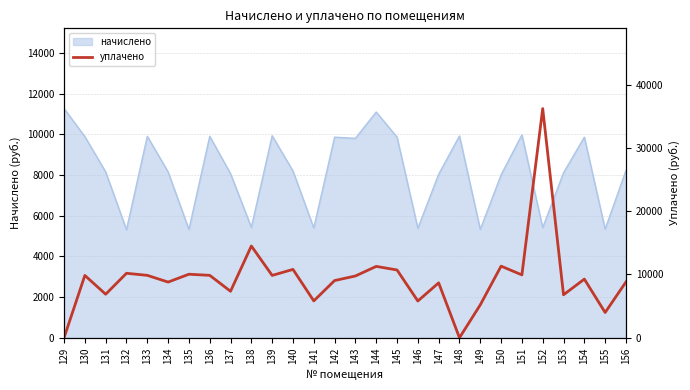

What is the minimum value for начислено?

5310.2